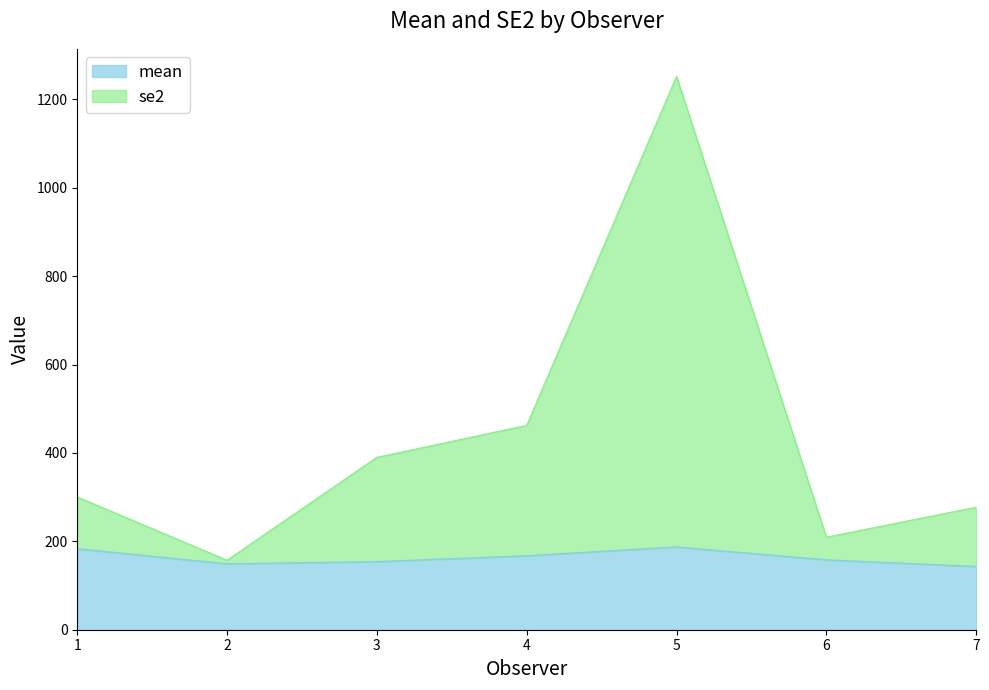

The value of se2 at 4 is 631.8. True or false?

False